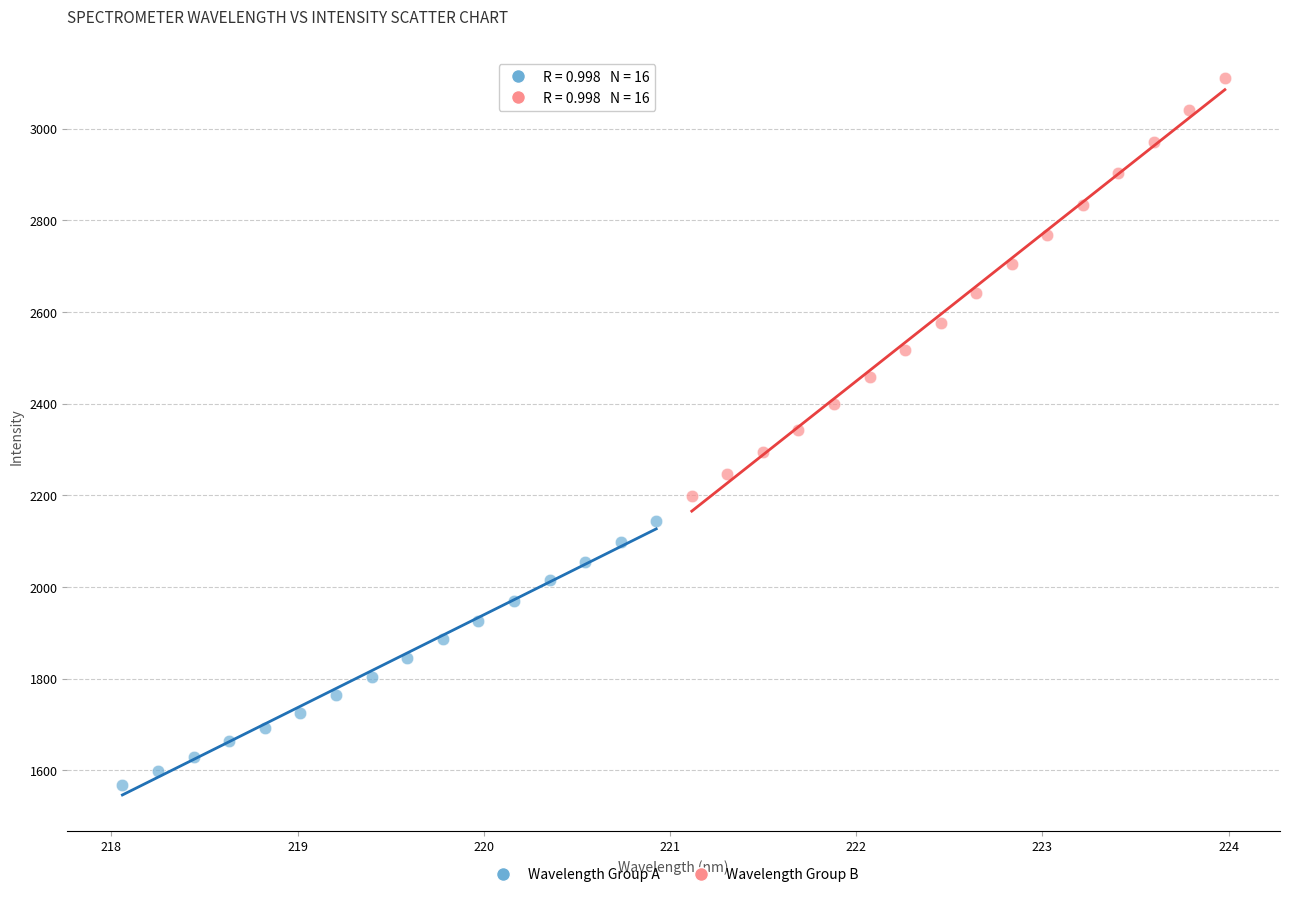

Which series reaches the maximum Y coordinate?

Wavelength Group B